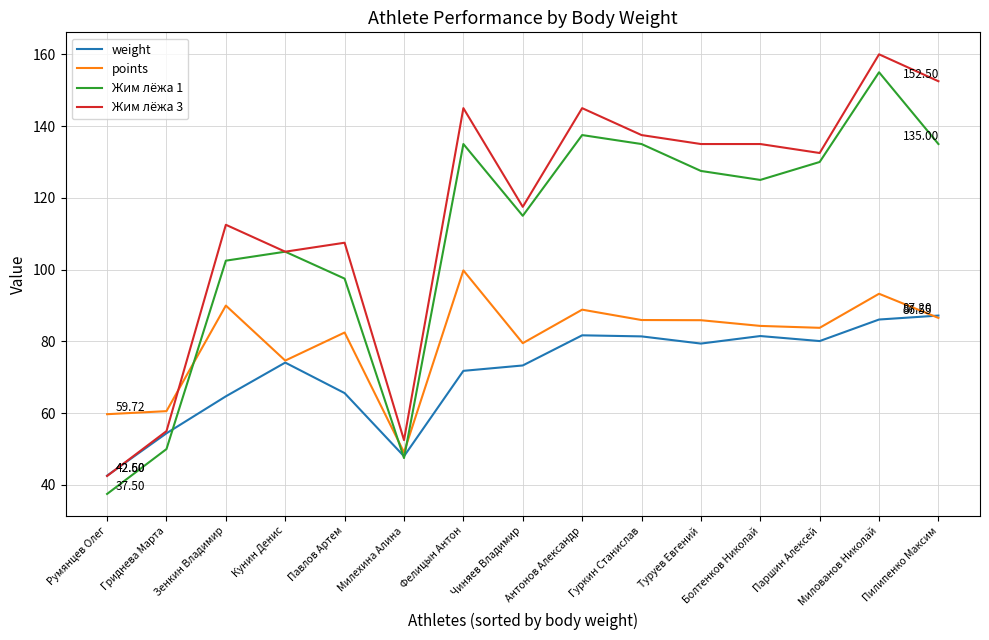

Is it true that weight equals 81.7 at Антонов Александр?

True